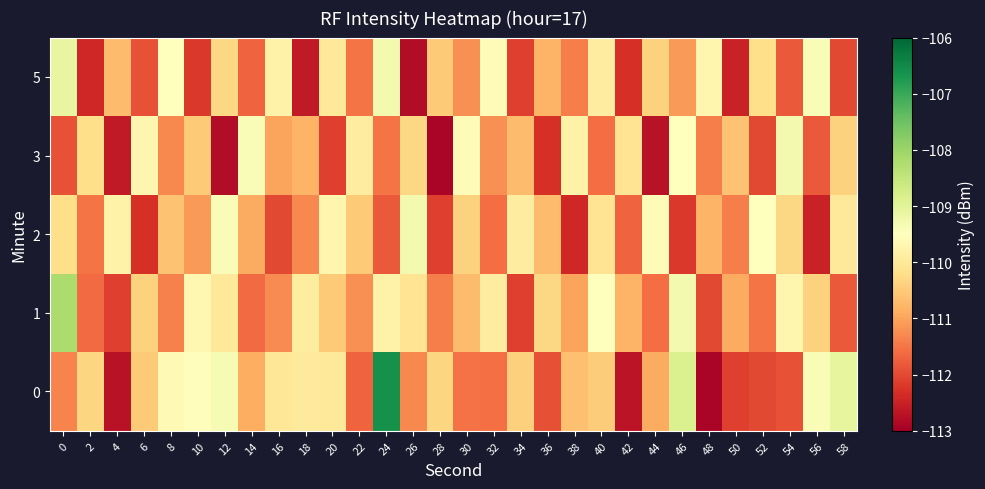

What is the maximum value shown in the chart?

-106.6